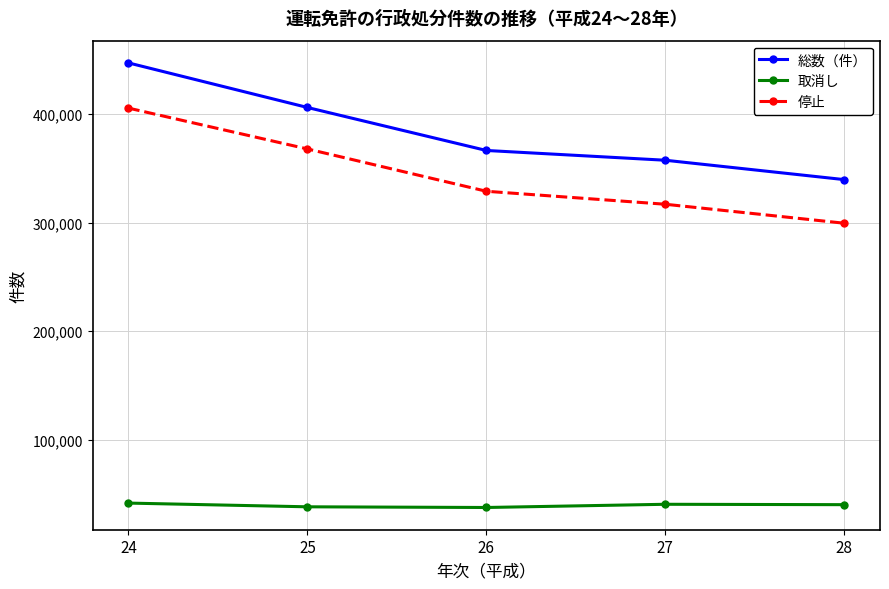

Is it true that 取消し equals 41631 at 24?

True